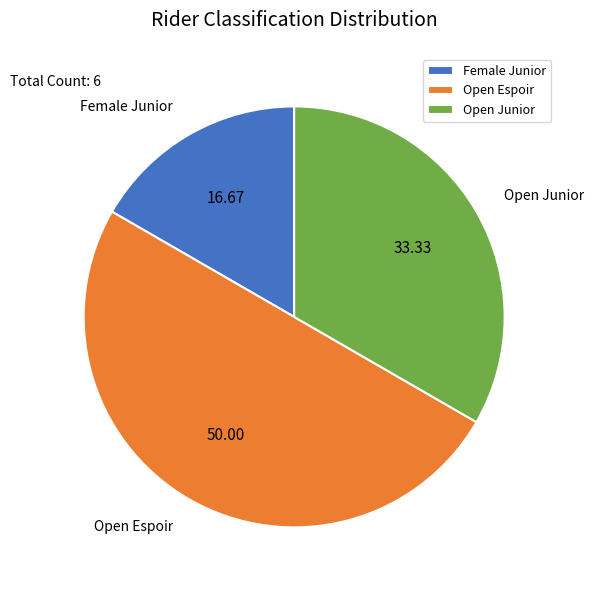

Is Female Junior the majority of the pie?

No